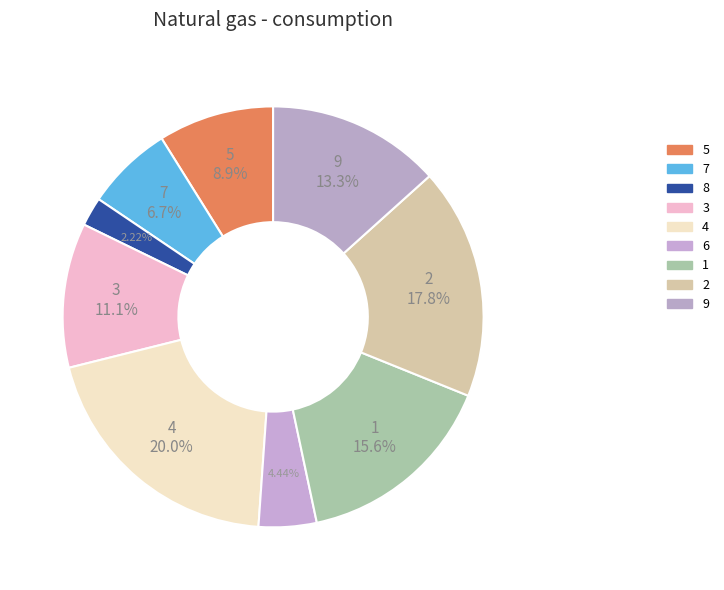

True or false: 6 accounts for 4% of the total.

True